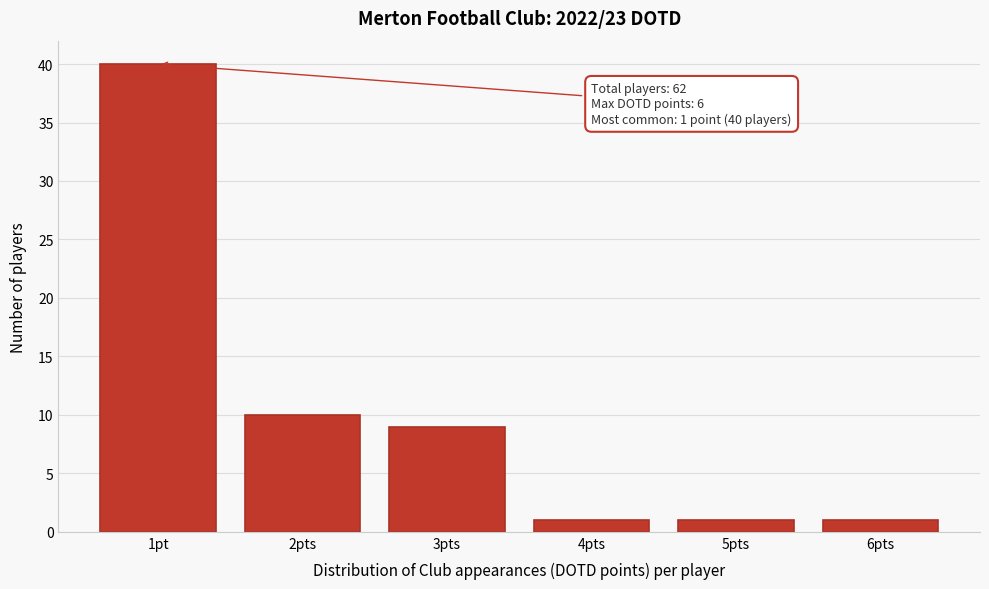

Reading left to right, transcribe all the data shown in this chart.

40	10	9	1	1	1